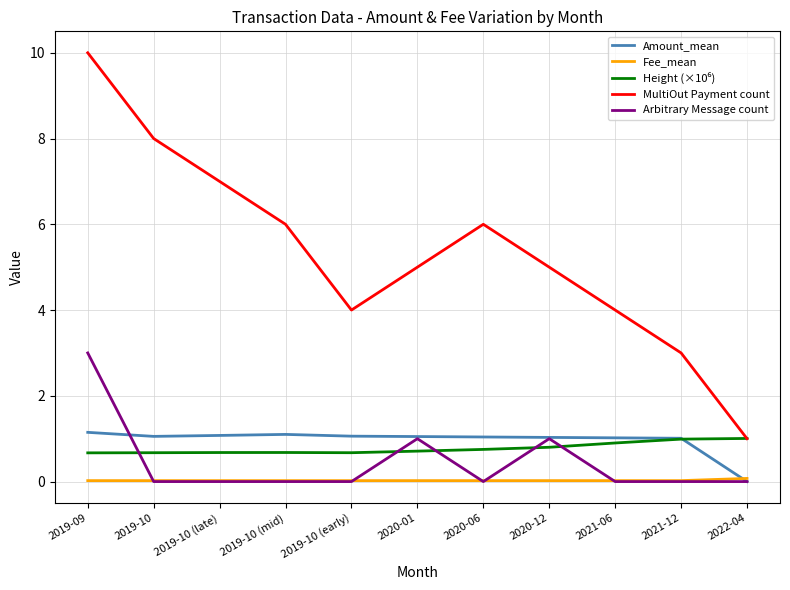

Which series has the widest spread of values?

MultiOut Payment count